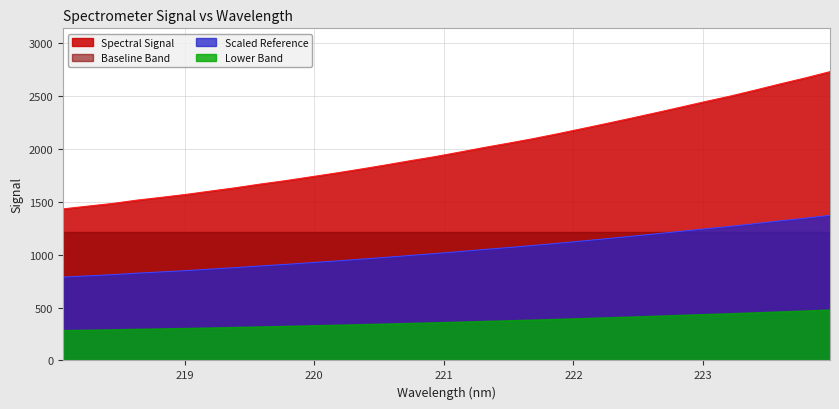

What value does the data have at 221.1174?

1966.7